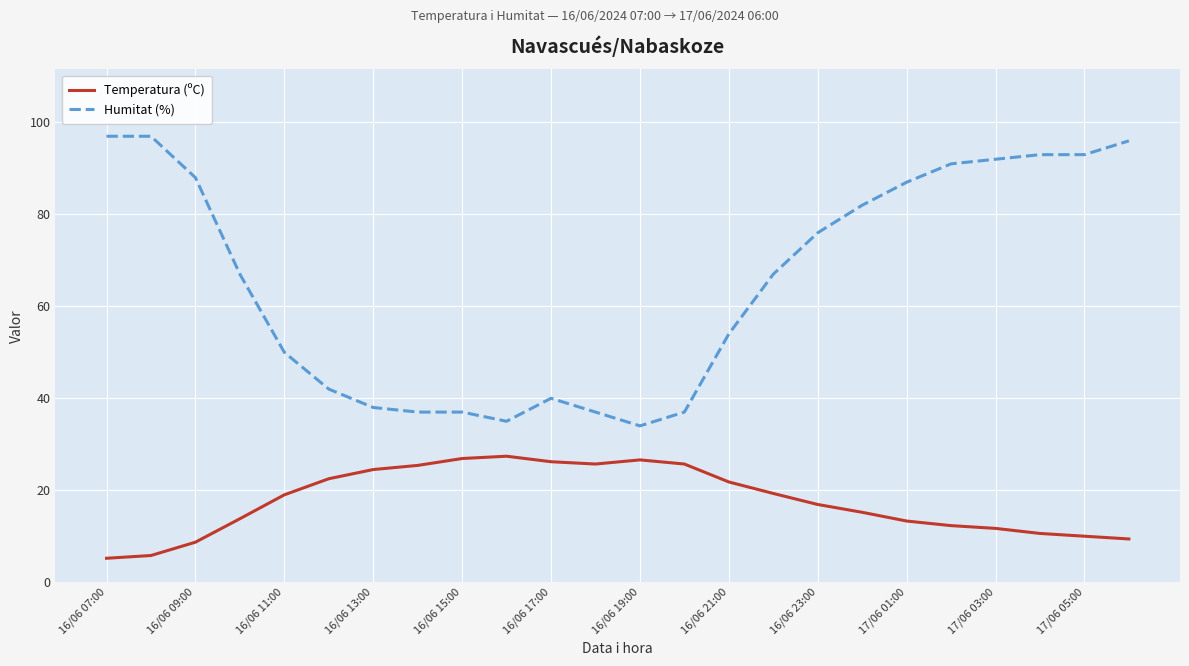

True or false: Temperatura (ºC) and Humitat (%) cross at least once.

False